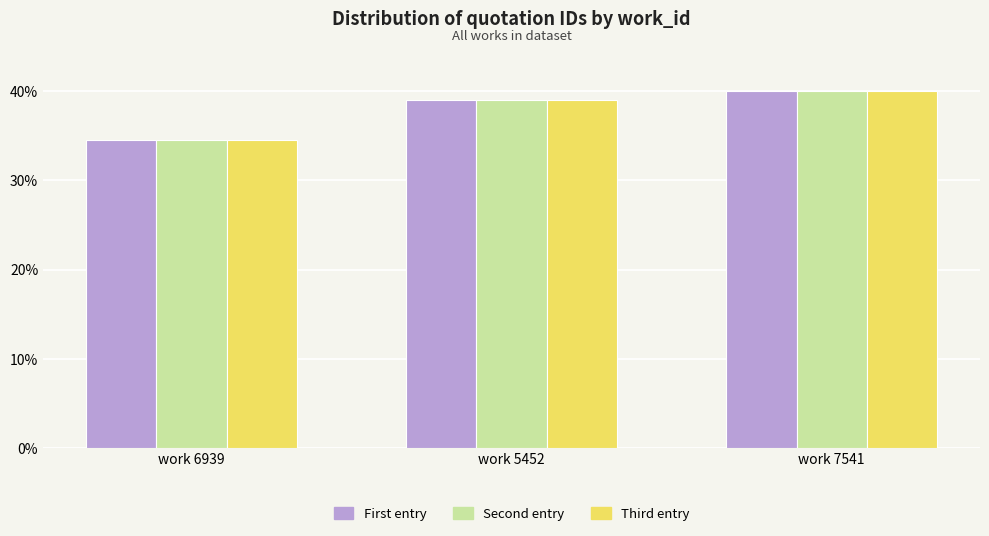

At which category is the sum across all series the highest?

work 7541